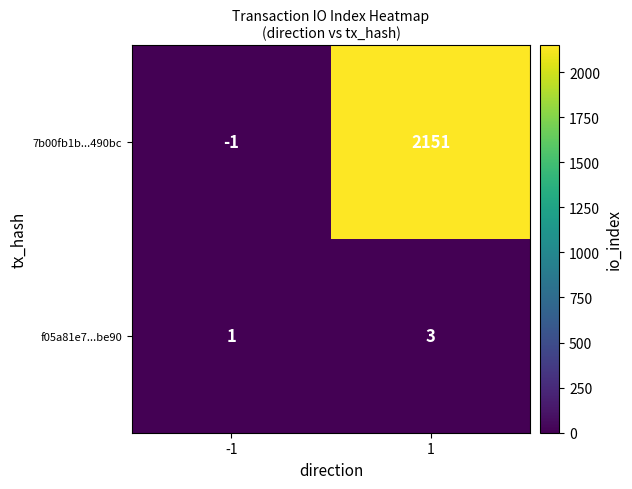

What is the sum of all f05a81e7...be90 values?

4